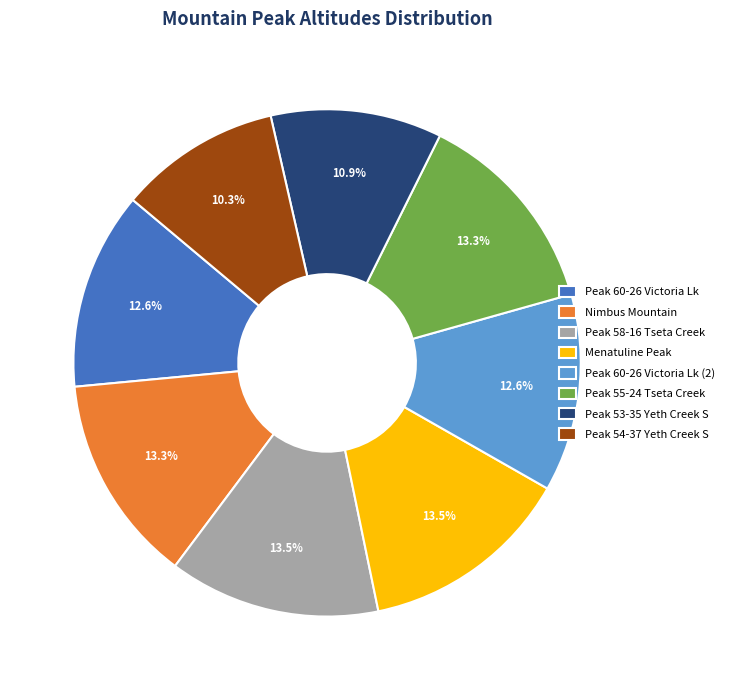

Which slice is the smallest?

Peak 54-37 Yeth Creek S